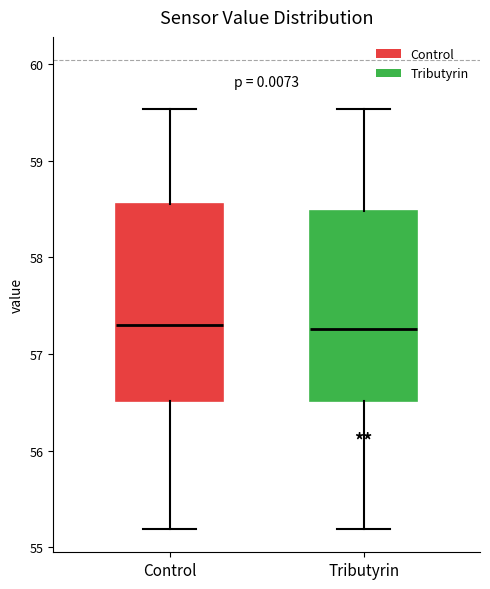

Reading left to right, read every box against the y-axis: the position of its median line, the range the box covers, and the ends of its whiskers. The values are not printed on the chart, so give them approximately, as read against the axis.

Control: median 57.3, box 56.5 to 58.6, whiskers 55.2 to 59.5
Tributyrin: median 57.3, box 56.5 to 58.5, whiskers 55.2 to 59.5